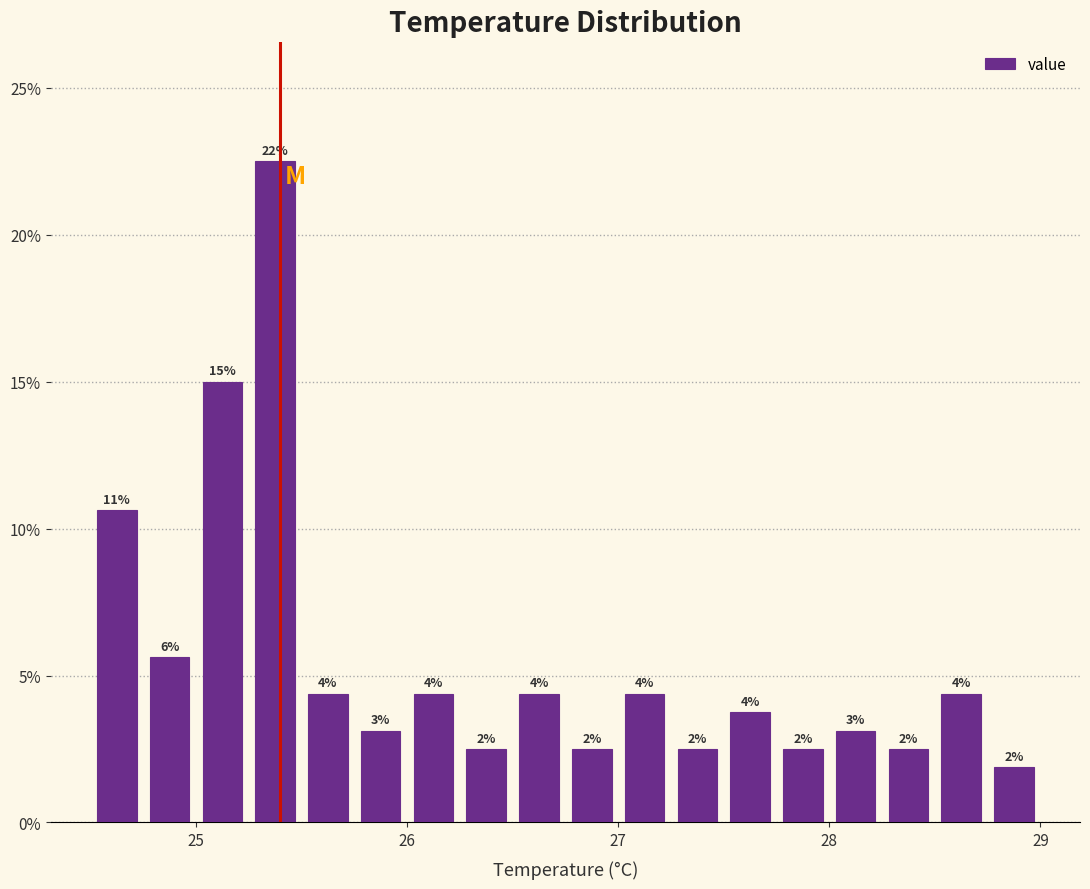

Around what value on the x-axis is the tallest bar? Give the approximate position of its centre, as read against the axis.

25.4